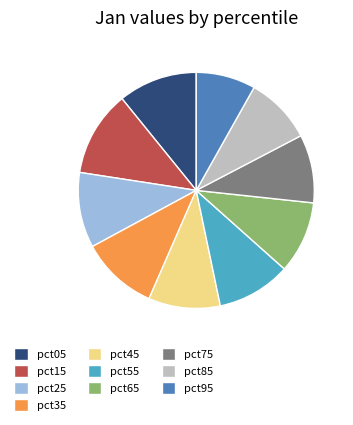

Is the sum of pct25 and pct15 greater than half?

No